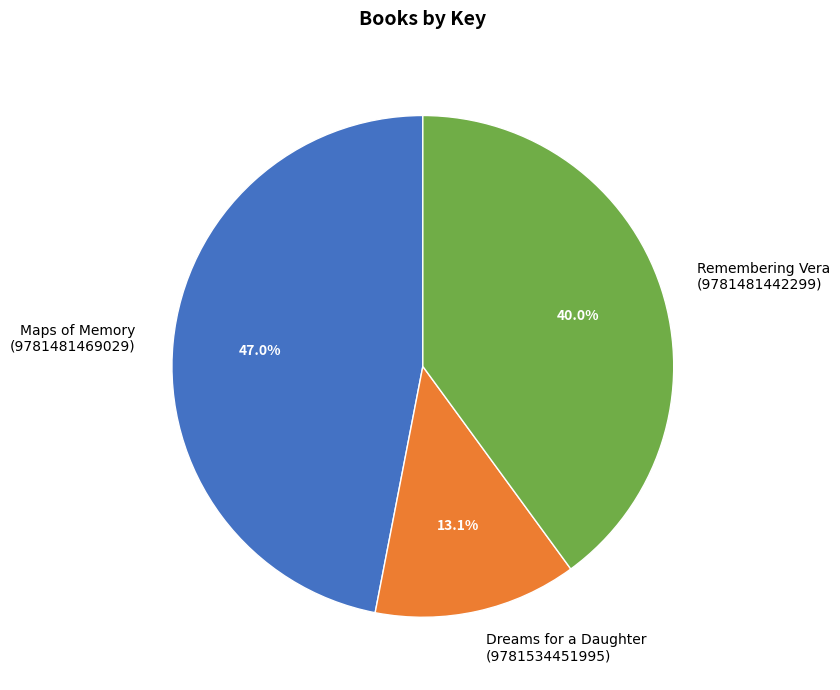

To the nearest percent, what is the difference between the largest and smallest slice percentages?

34%